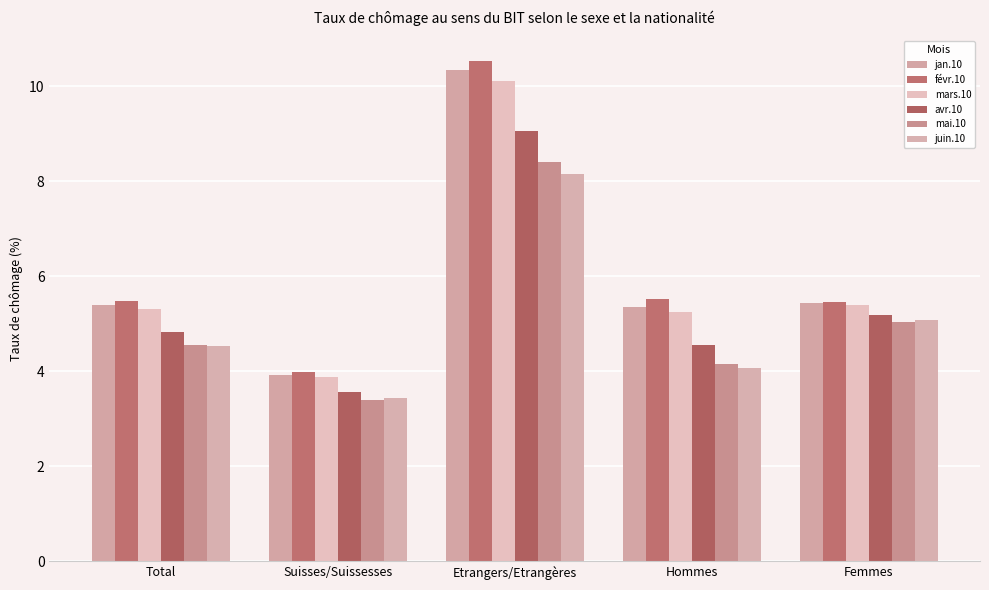

How many data points in févr.10 are less than 5?

1